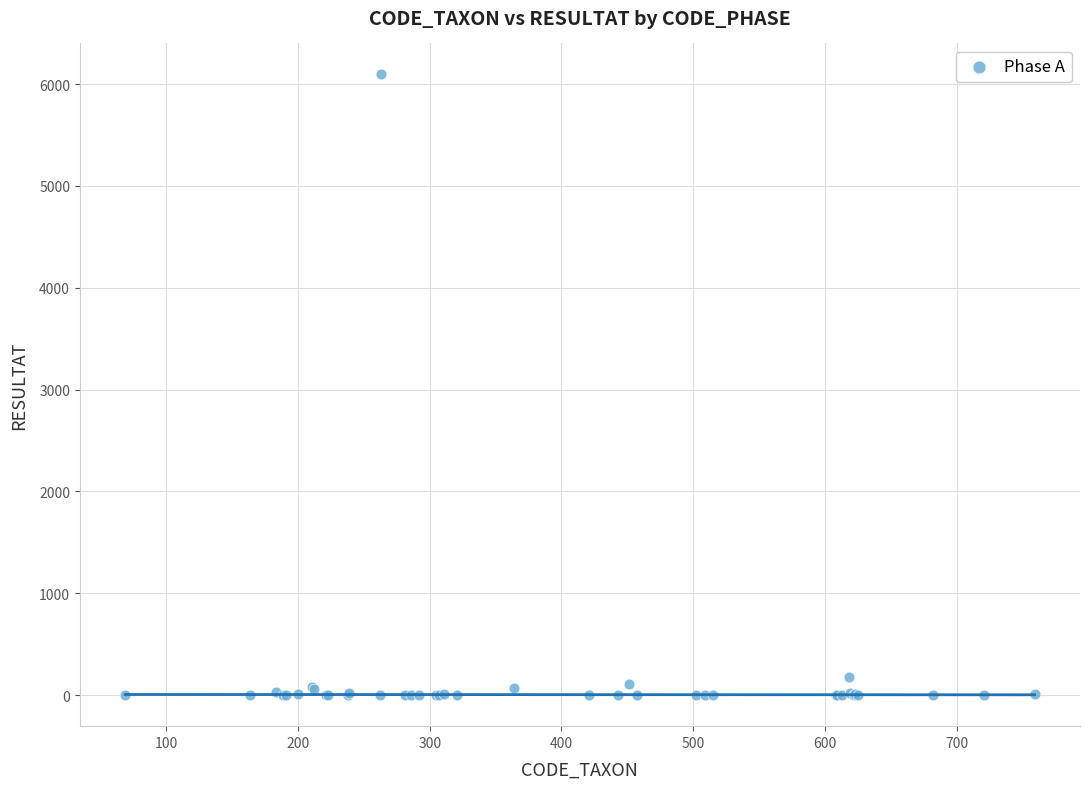

What Y value in the scatter plot is closest to 3047?

181